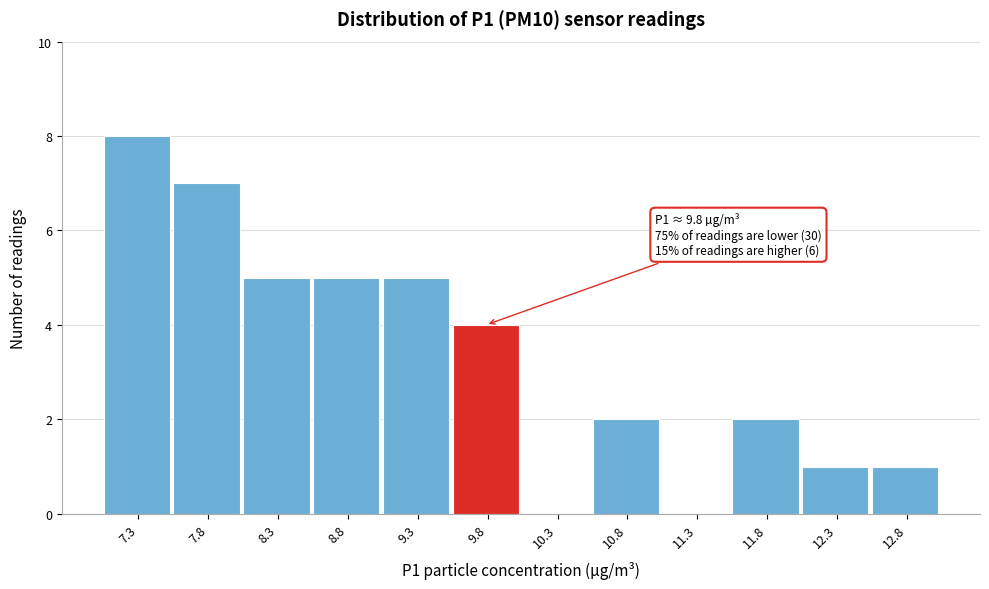

Reading left to right, extract all data points from this chart.

7.3=8	7.8=7	8.3=5	8.8=5	9.3=5	9.8=4	10.3=0	10.8=2	11.3=0	11.8=2	12.3=1	12.8=1